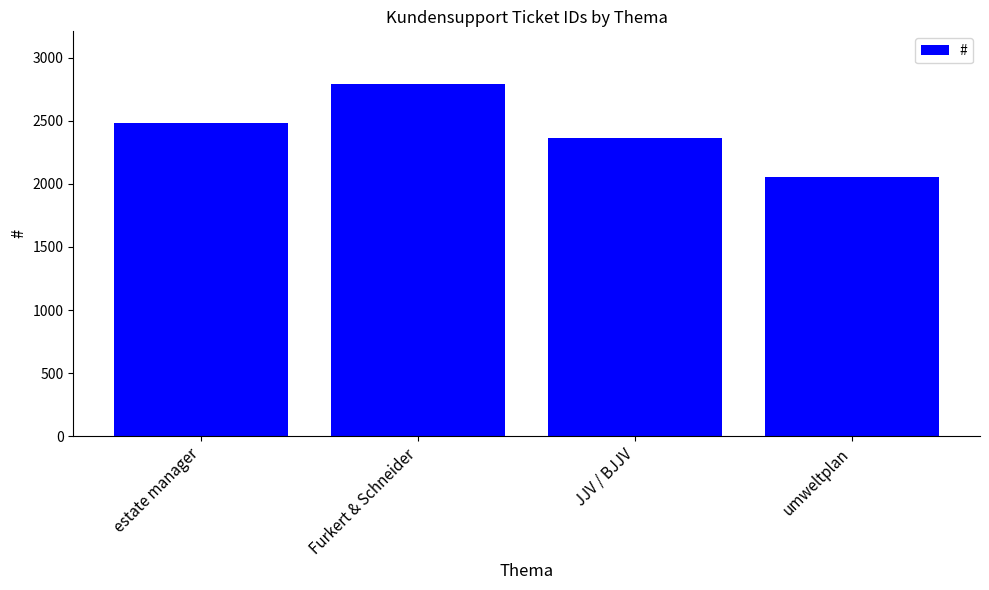

List the labels in order of value, largest first.

Furkert & Schneider, estate manager, JJV / BJJV, umweltplan